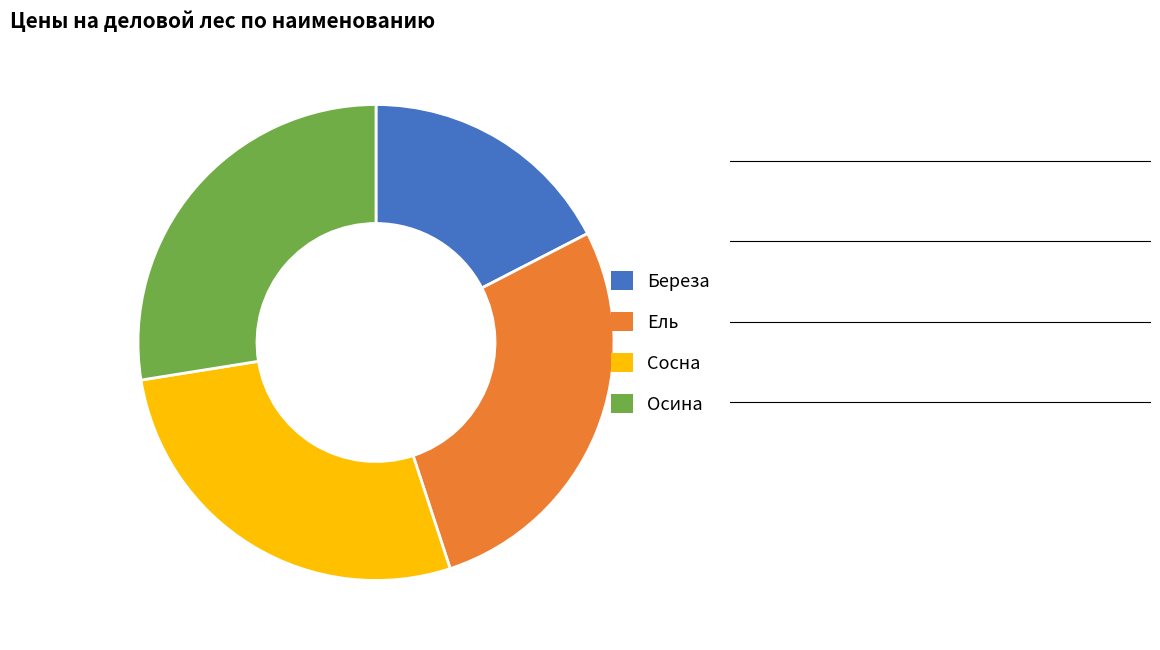

How many segments does this pie chart have?

4